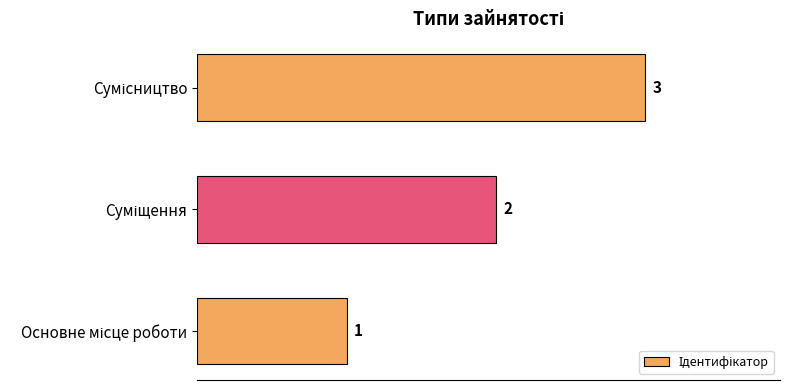

Count the values in the range 1 to 3.

3